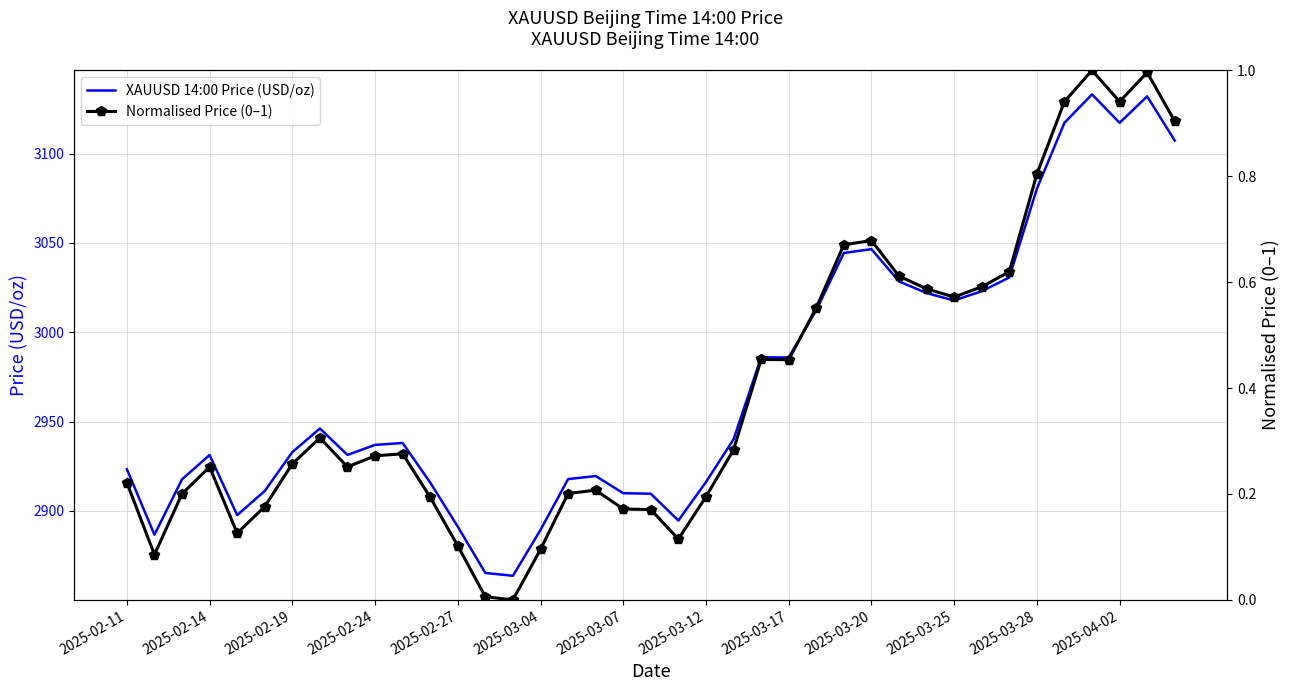

The XAUUSD 14:00 Price (USD/oz) series shows 1615.3 at 2025-02-11. True or false?

False